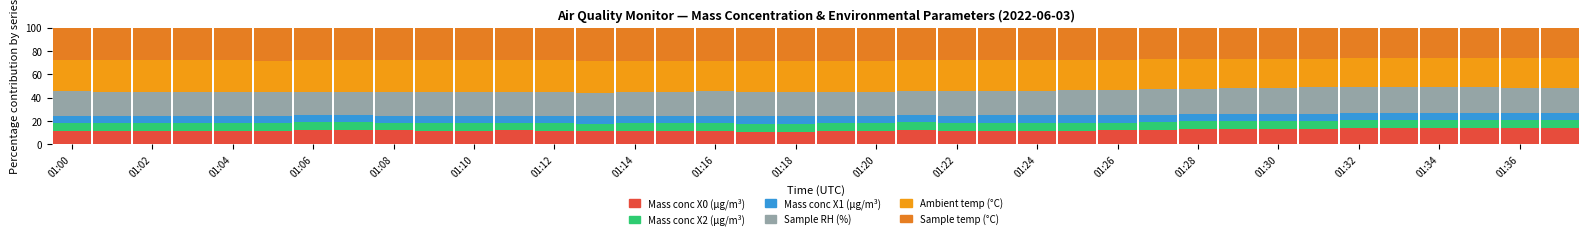

Count the number of data series in this chart.

6